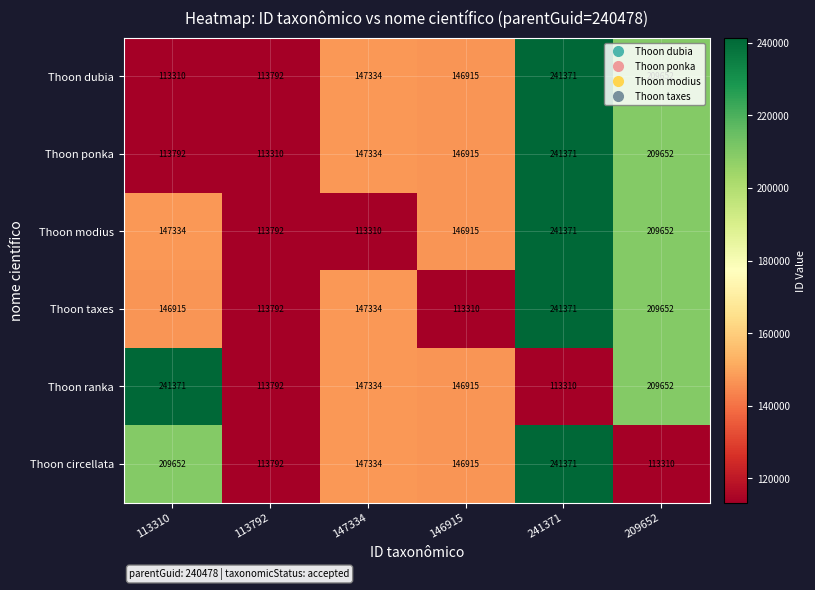

What is the difference between the maximum and minimum values in the Thoon circellata series?

128061